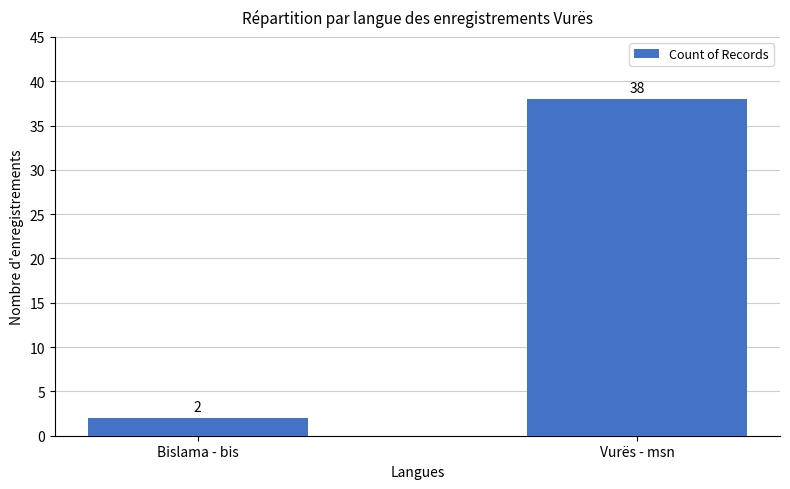

How many values are below 38?

1